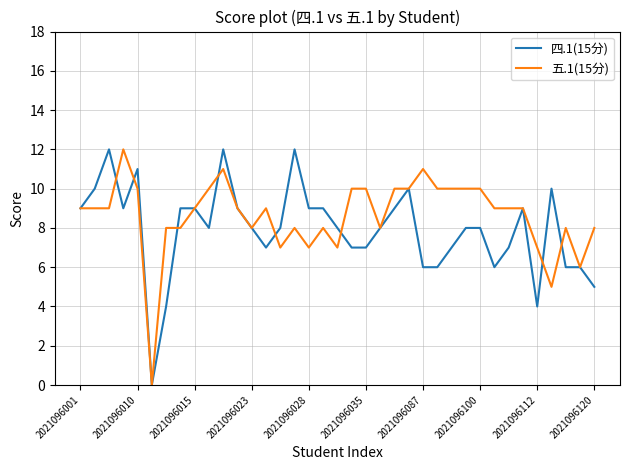

What is the highest value of the 五.1(15分) series?

12